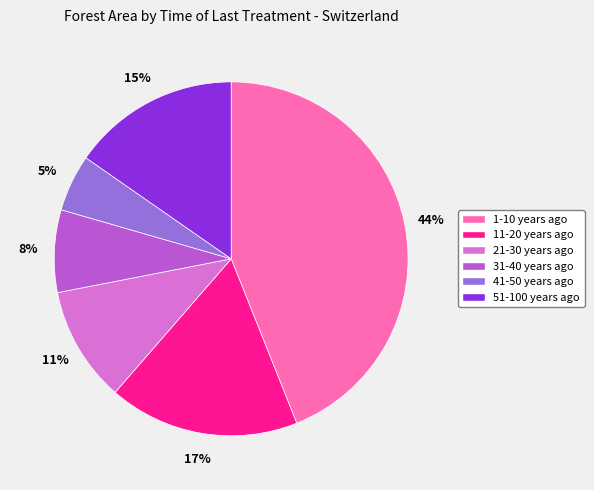

True or false: 31-40 years ago accounts for 8% of the total.

True